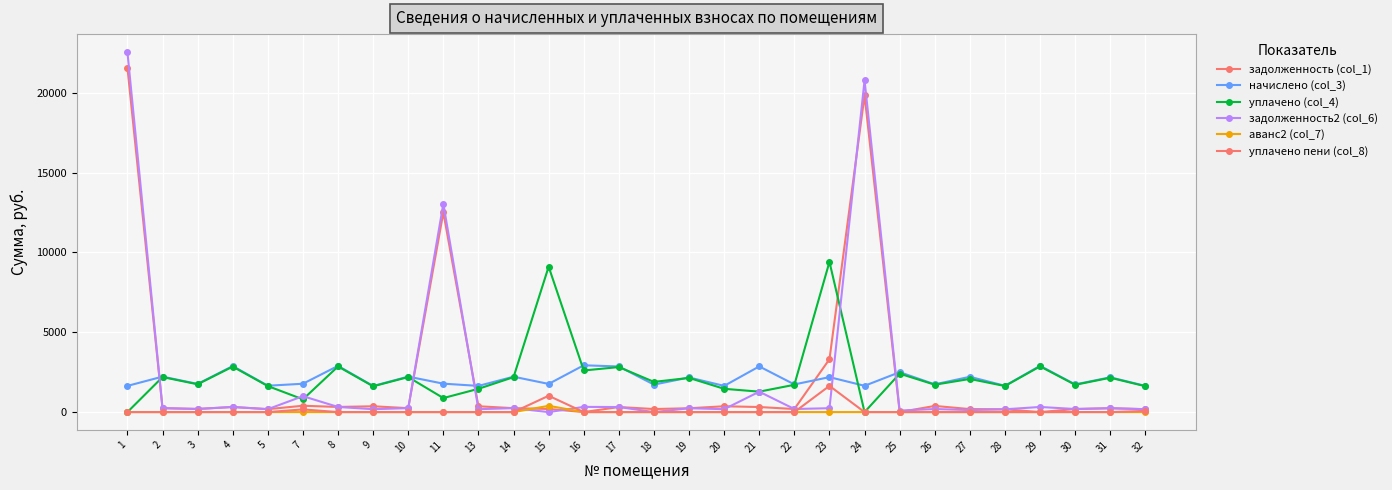

How many lines are shown in the chart?

6